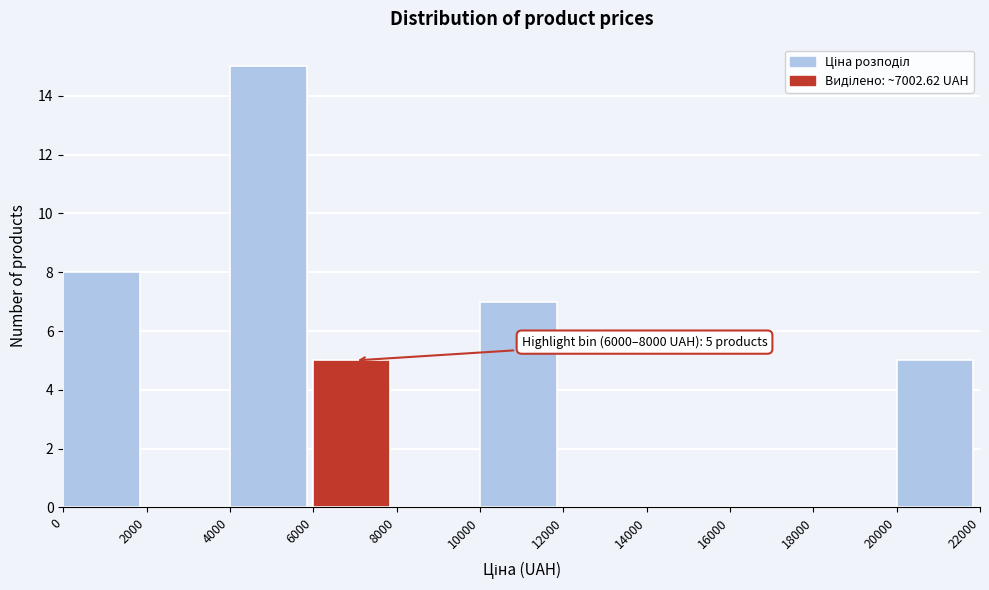

Over which range of the x-axis is the bar tallest?

4000 to 6000